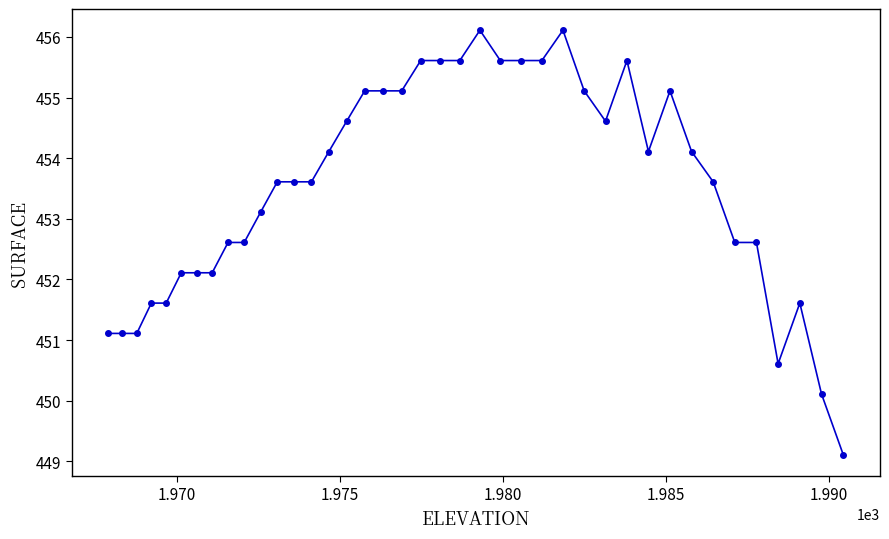

True or false: there are more than 1 points higher than both neighbors.

True